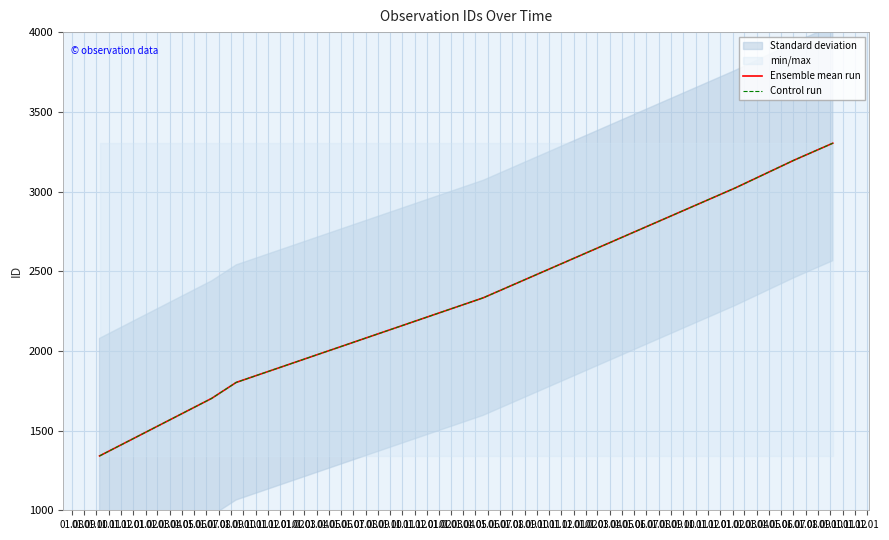

Read the Ensemble mean run value at 01.10.

1802